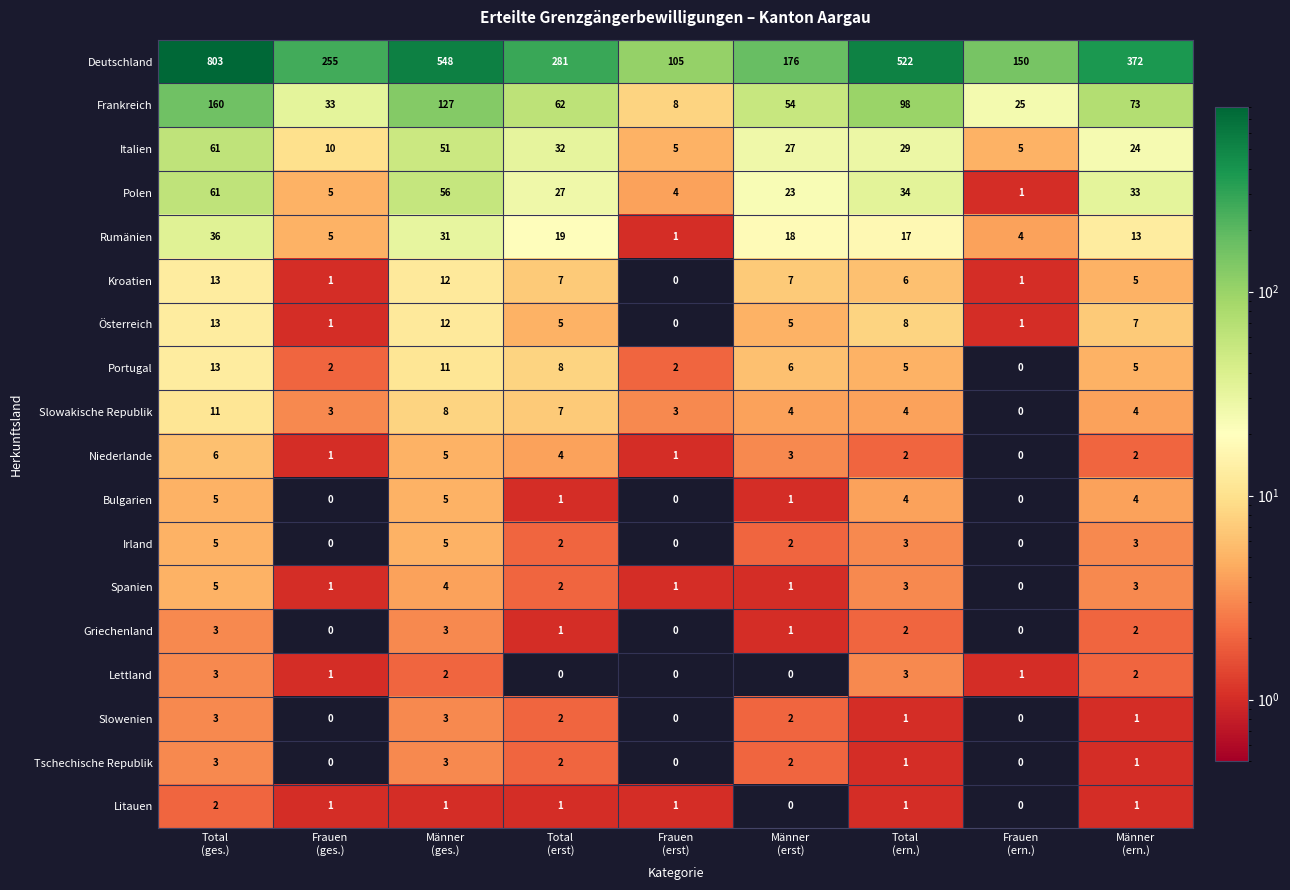

Which series changed the most between Frauen
(ges.) and Total
(ern.)?

Deutschland